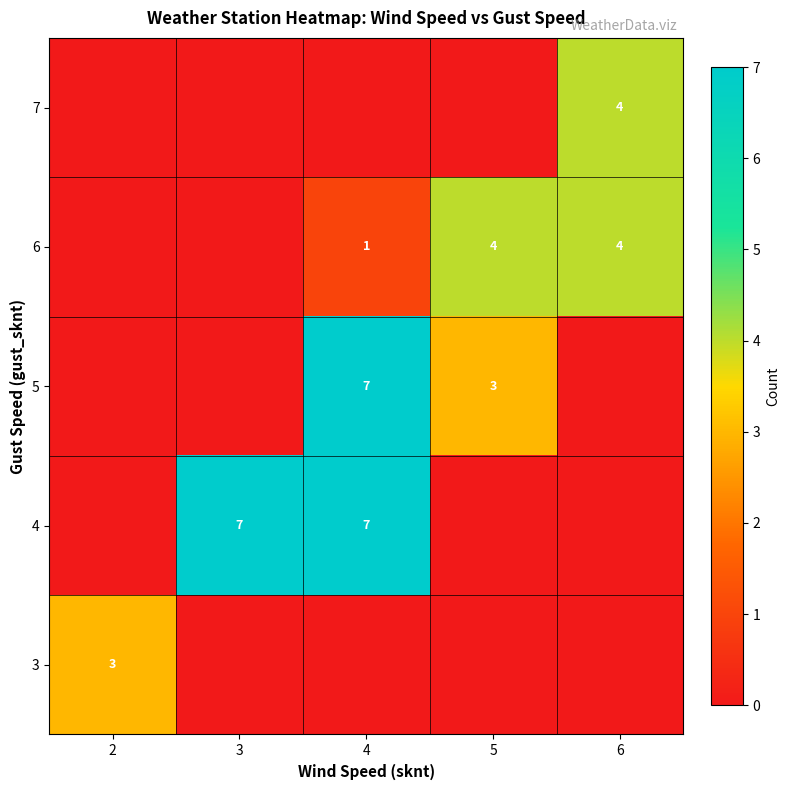

The value of 5 at 4 is 7. True or false?

True